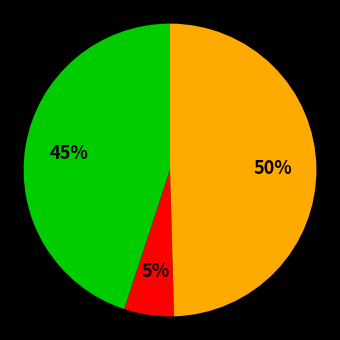

To the nearest percent, what is the average slice percentage?

33%